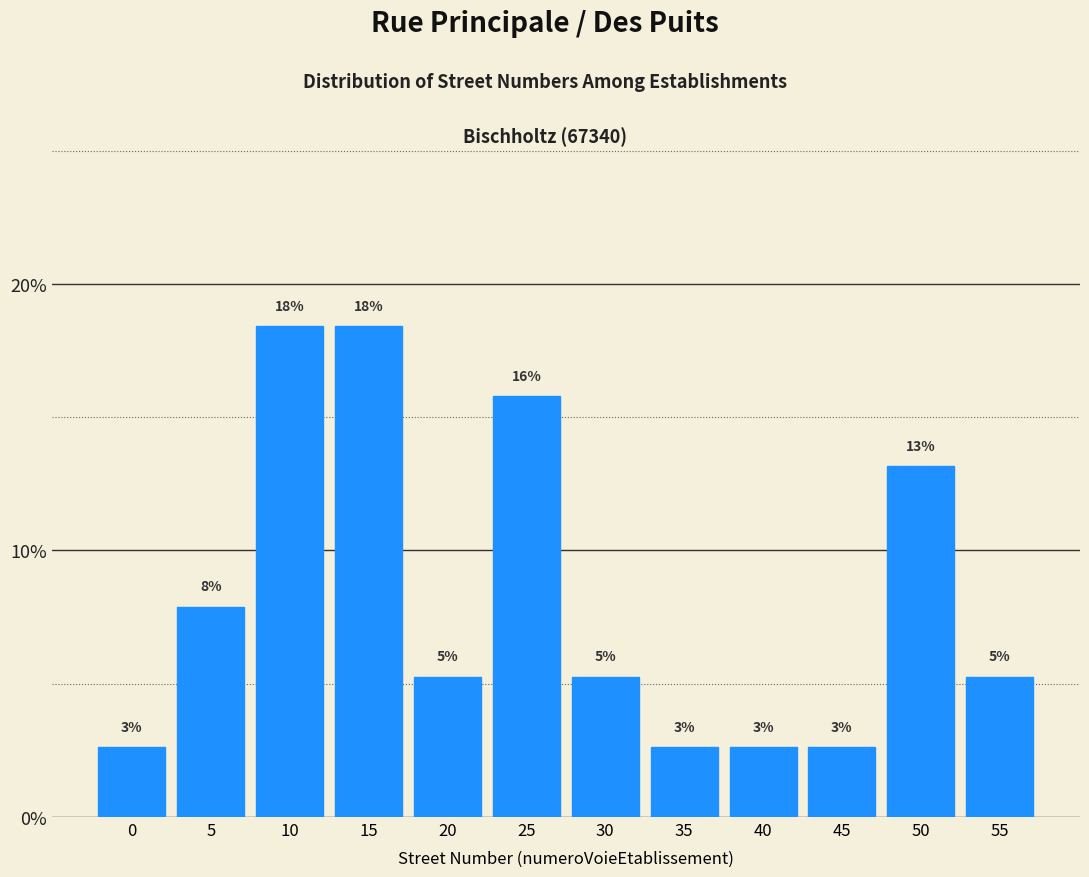

How many bars are there in total?

12